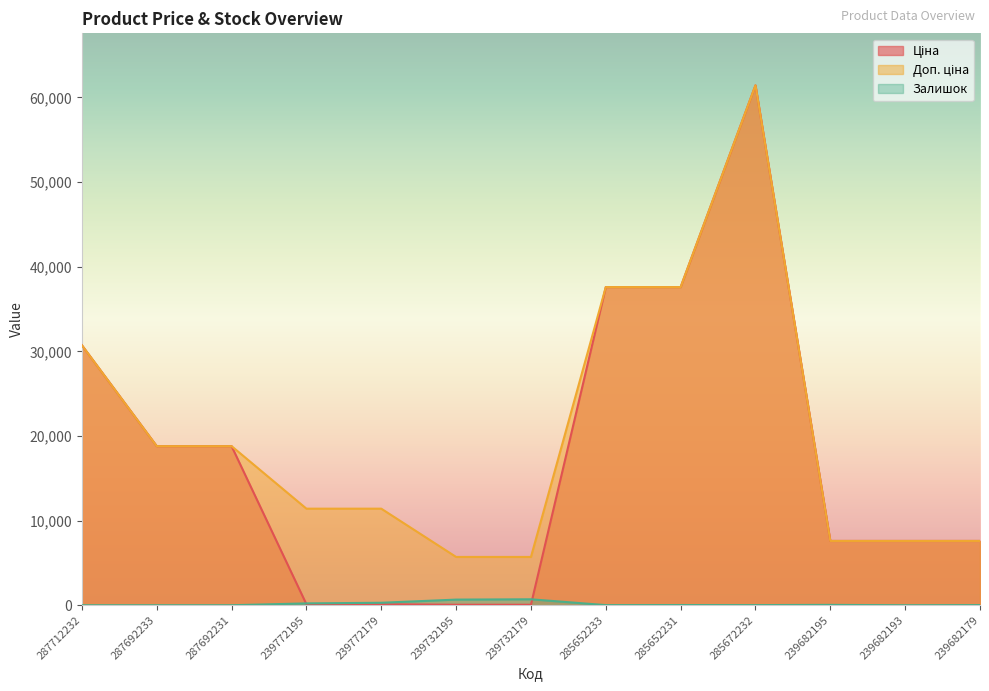

At how many categories does at least one series exceed 4959?

13